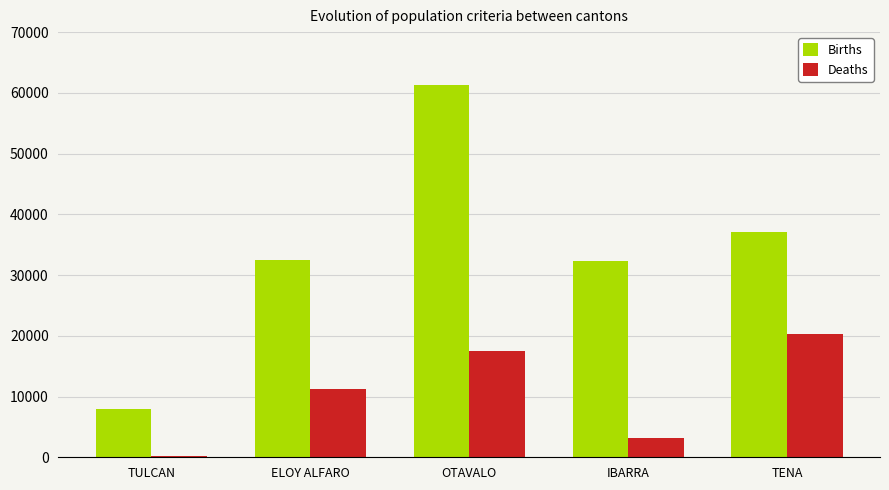

Which label corresponds to the largest value in the chart?

OTAVALO